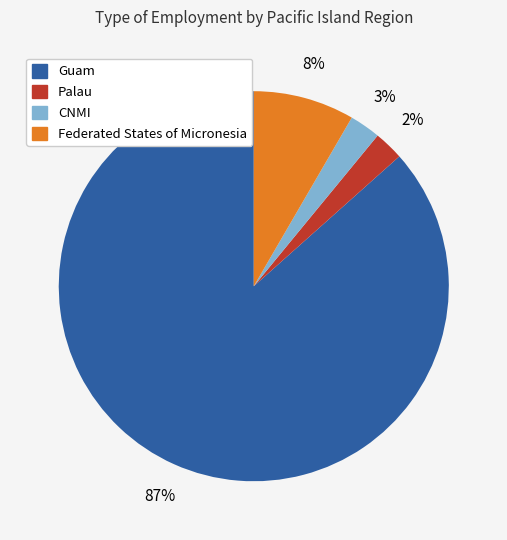

To the nearest percent, what percentage of the pie is Palau?

2%